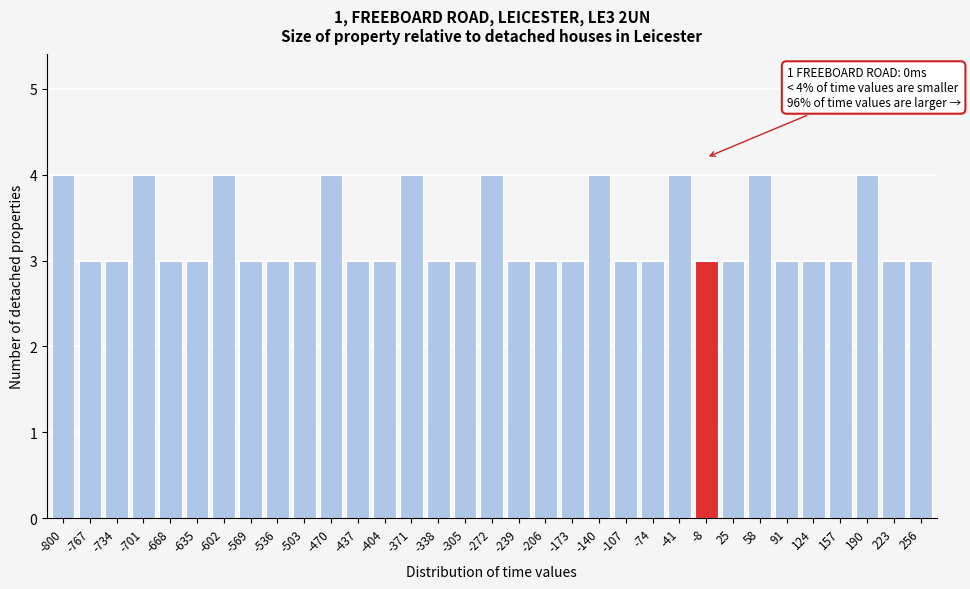

Which has a higher value, -41 or -173?

-41